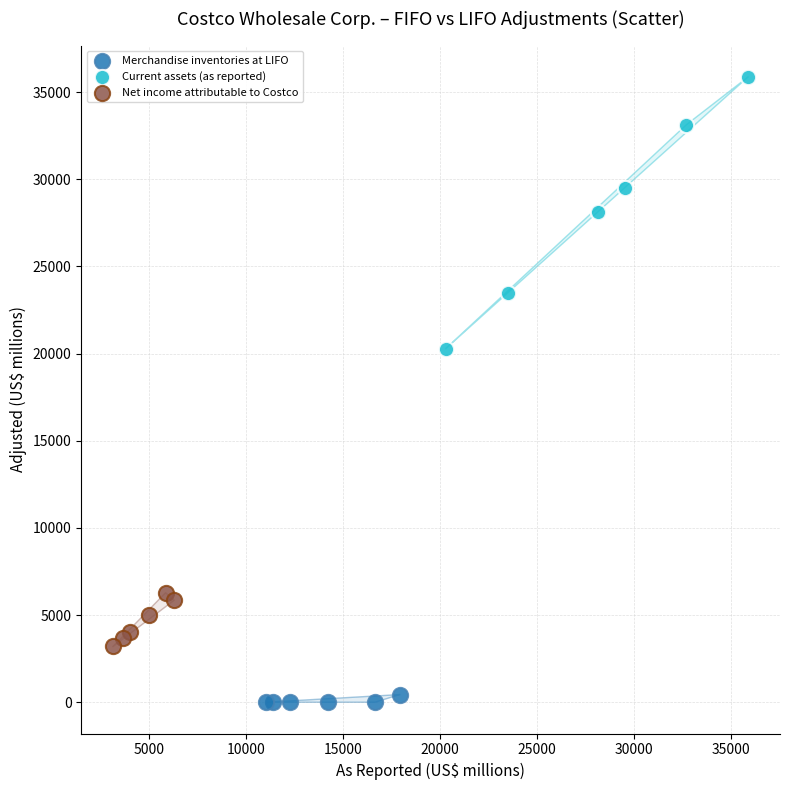

Which series reaches the maximum Y coordinate?

Current assets (as reported)